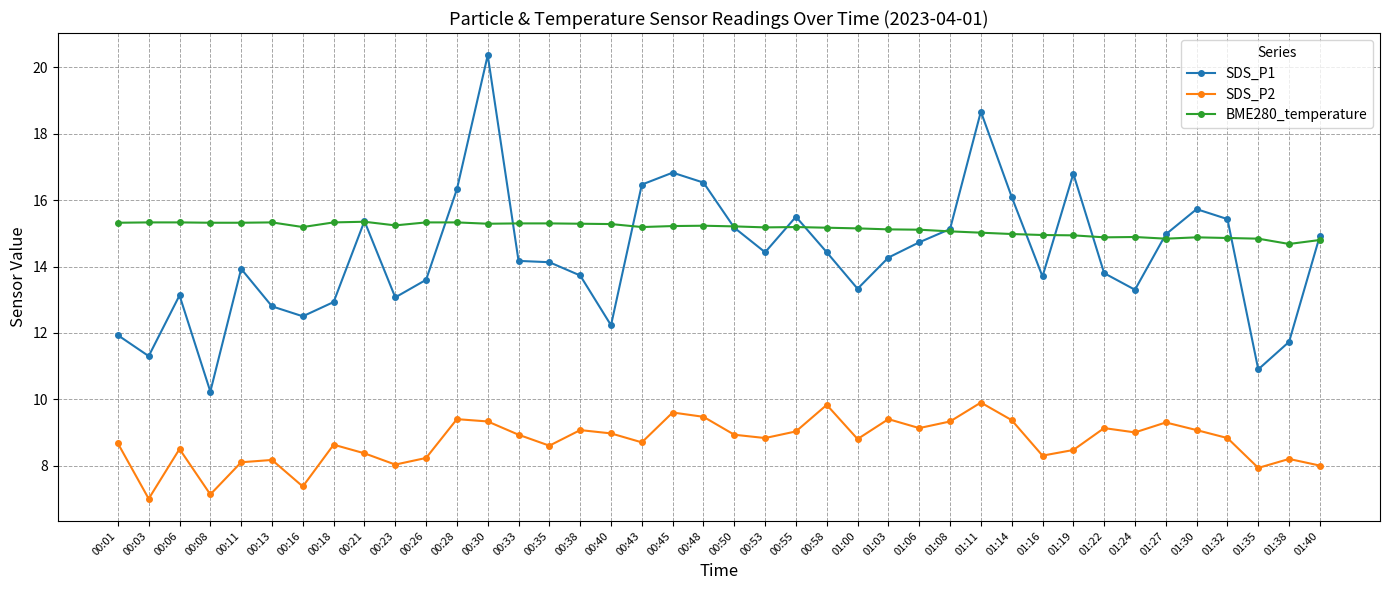

What is the value of the BME280_temperature point at the 4th from the left?

15.3